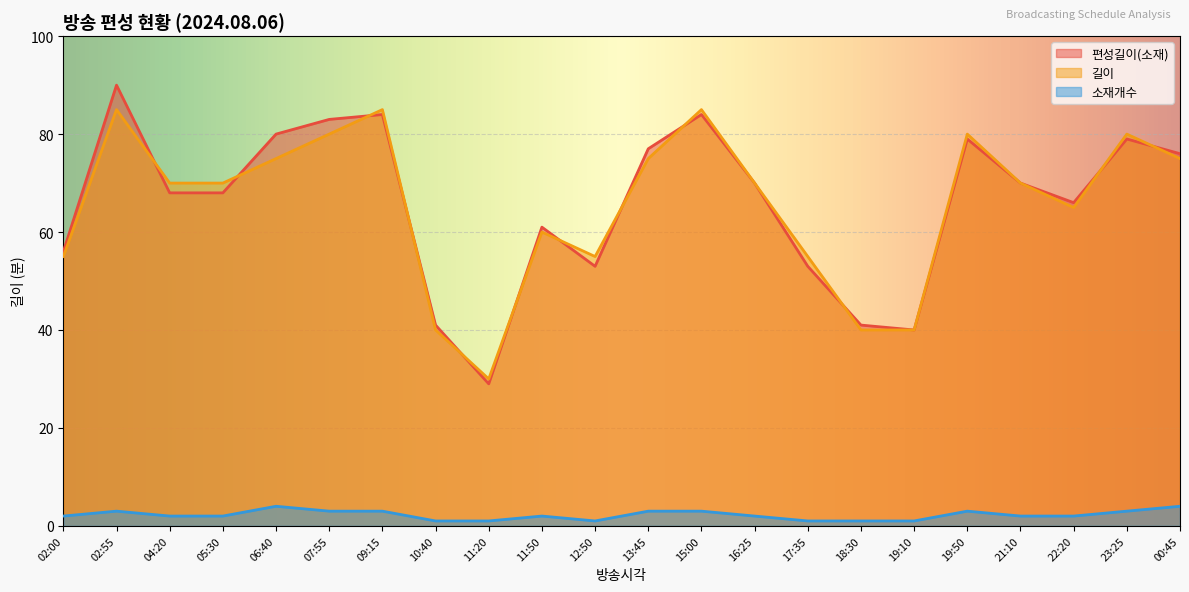

Rank the series at 13:45 from lowest to highest value.

소재개수, 길이, 편성길이(소재)